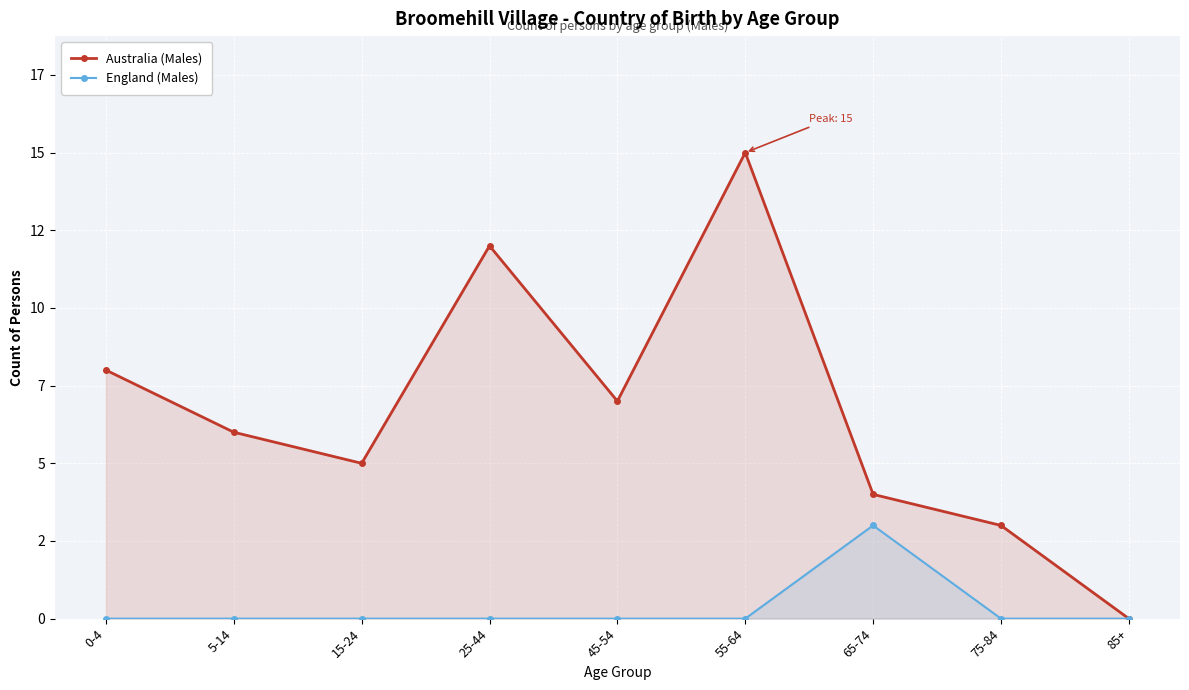

List the labels in order of Australia (Males) value, smallest first.

85+, 75-84, 65-74, 15-24, 5-14, 45-54, 0-4, 25-44, 55-64